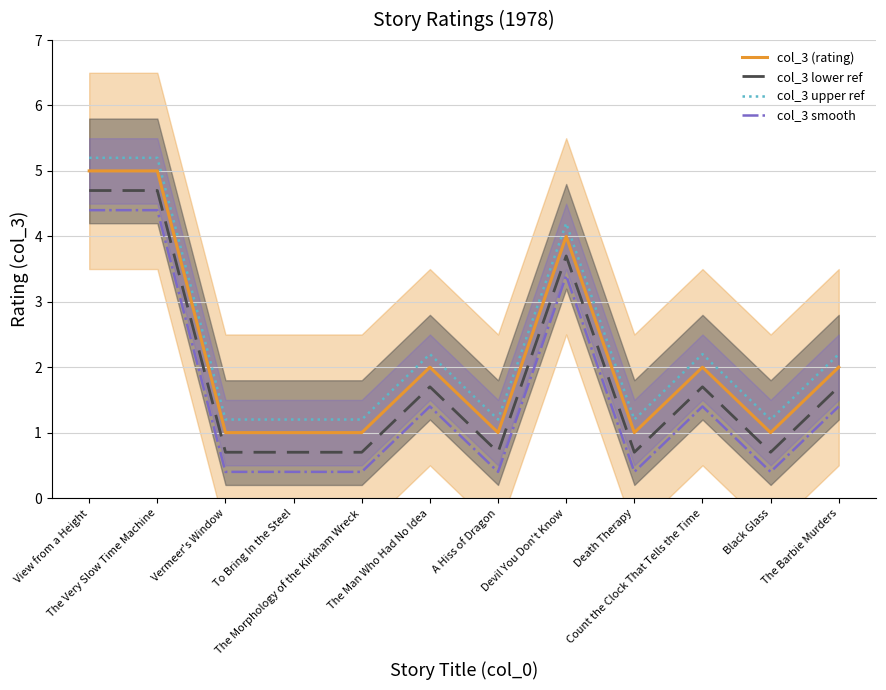

At which label does col_3 smooth first exceed 1?

View from a Height